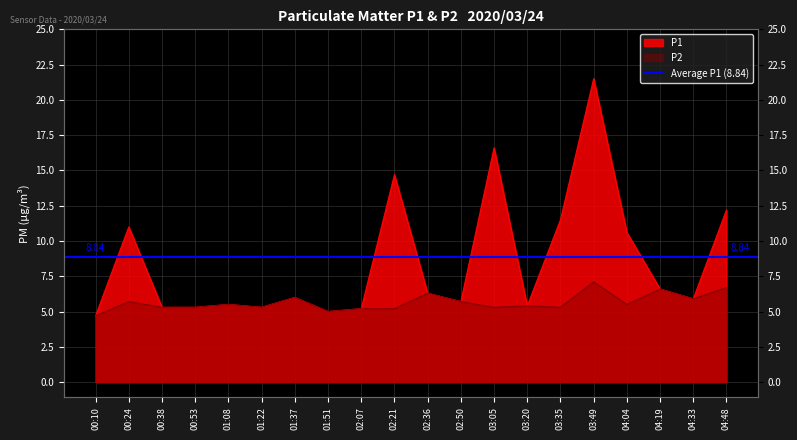

Reading left to right, what are all the values shown in this chart?

P1: 00:10=4.7	00:24=11.0	00:38=5.3	00:53=5.3	01:08=5.5	01:22=5.3	01:37=6.0	01:51=5.0	02:07=5.2	02:21=14.7	02:36=6.3	02:50=5.7	03:05=16.6	03:20=5.4	03:35=11.5	03:49=21.5	04:04=10.6	04:19=6.6	04:33=5.9	04:48=12.2
P2: 00:10=4.7	00:24=5.7	00:38=5.3	00:53=5.3	01:08=5.5	01:22=5.3	01:37=6.0	01:51=5.0	02:07=5.2	02:21=5.2	02:36=6.3	02:50=5.7	03:05=5.3	03:20=5.4	03:35=5.3	03:49=7.1	04:04=5.5	04:19=6.6	04:33=5.9	04:48=6.7